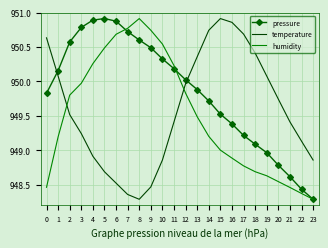

What is the minimum value for pressure?

948.3